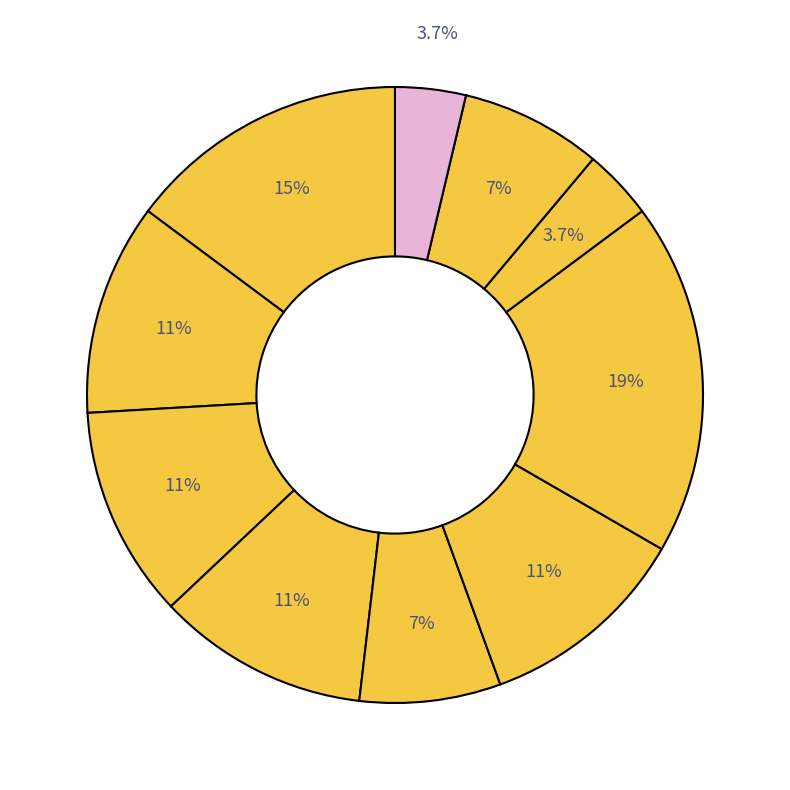

Rank the categories by value from highest to lowest.

Begeni Gabriela, Kařízková Sofie, Tokarová Linda, Martínková Klára, Charouzová Eliška, Gabrielová Ella Madlen, Cviková Dominika, Mottlová Eliška, Skružná Tereza, Křížová Emma